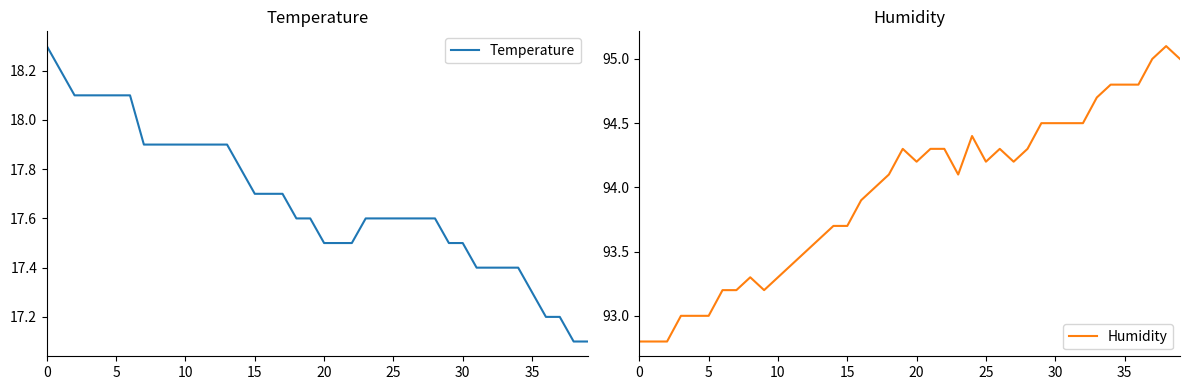

True or false: Humidity and Temperature cross at least once.

False